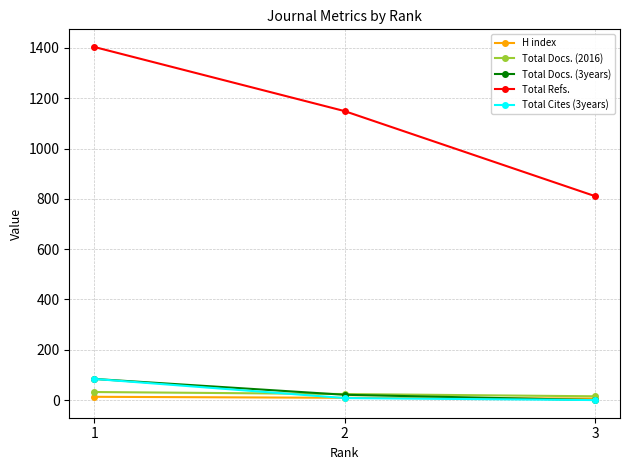

Is it true that Total Docs. (2016) equals 15 at 3?

True